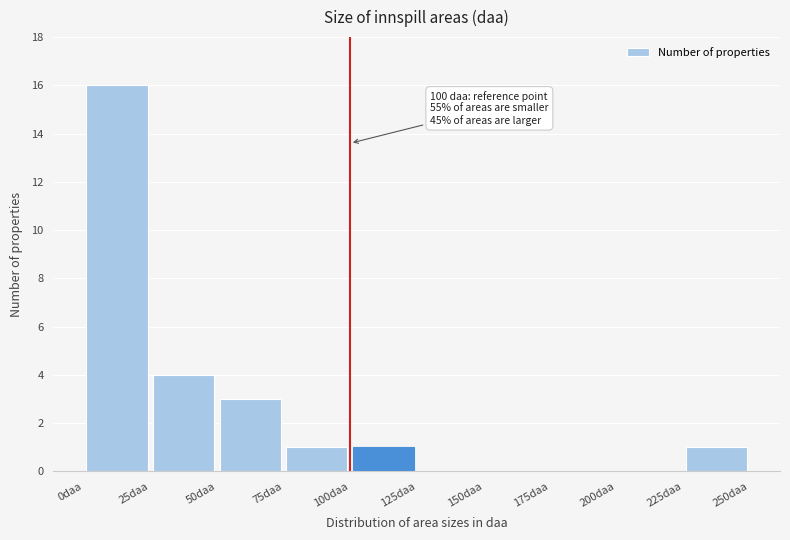

Which range on the x-axis has the tallest bar?

0 to 25